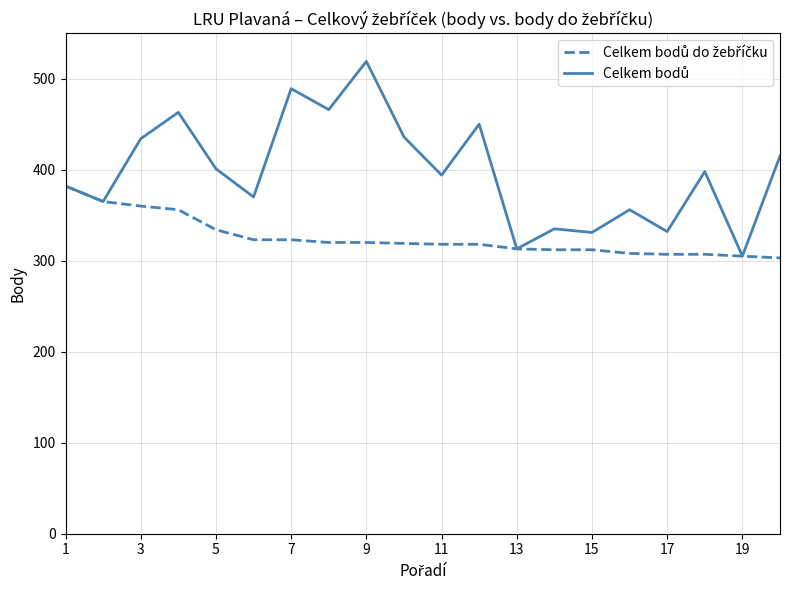

What is the maximum value shown in the chart?

519